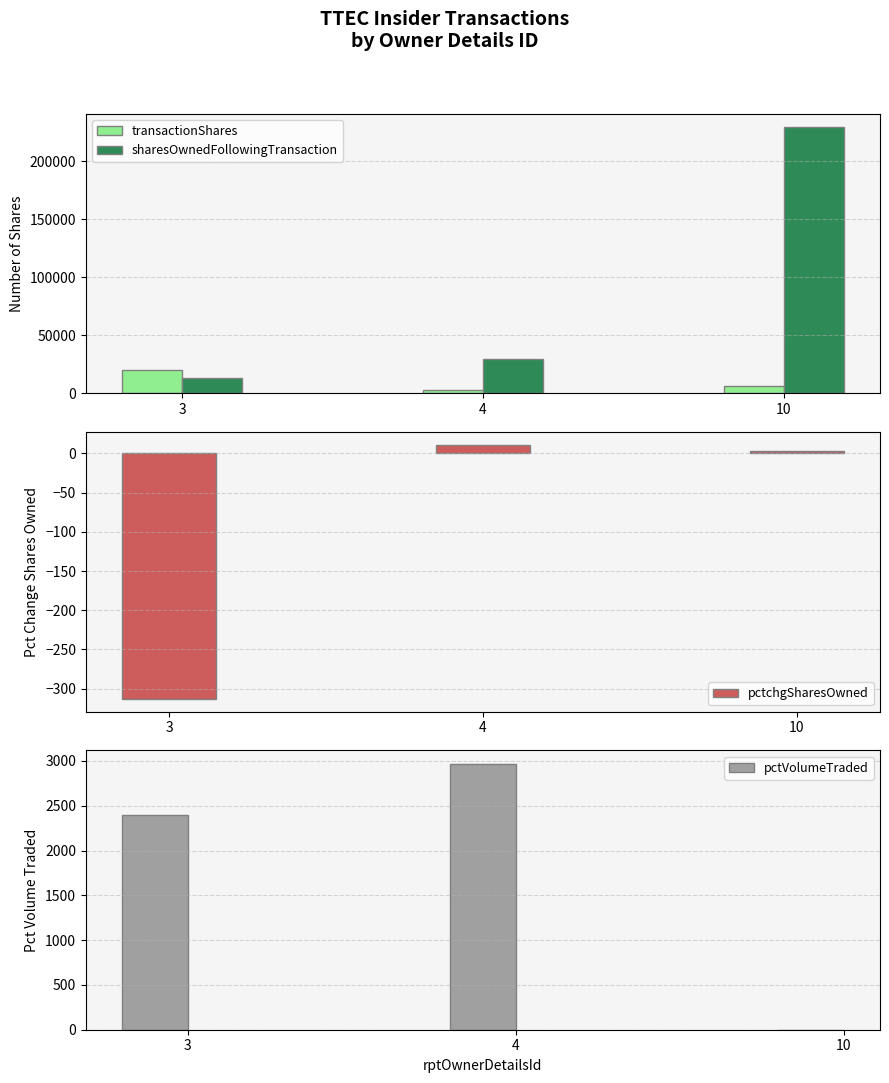

The value of transactionShares at 4 is 1909. True or false?

False